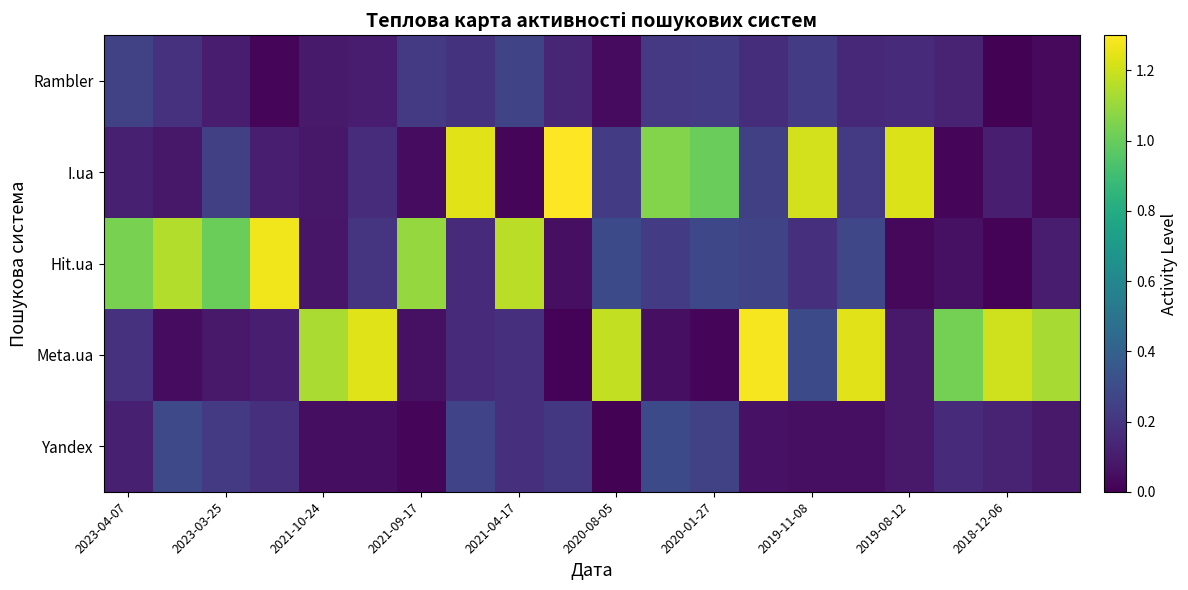

Which series has the widest spread of values?

I.ua